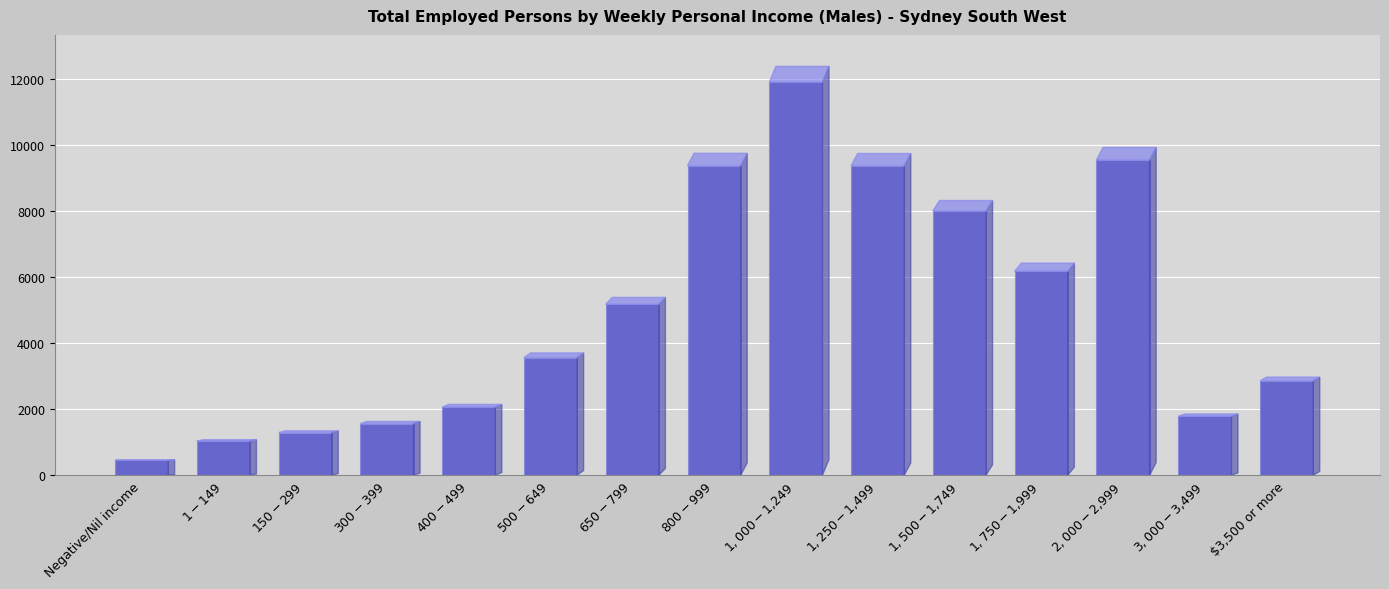

What is the minimum value shown in the chart?

452